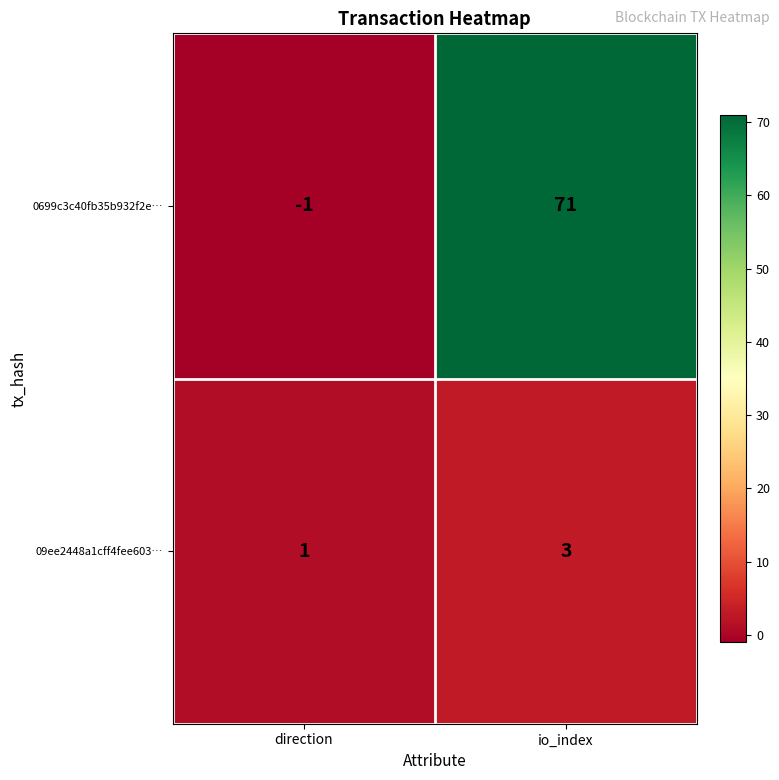

Reading left to right, list all the values displayed in this chart.

0699c3c40fb35b932f2e…: direction=-1	io_index=71
09ee2448a1cff4fee603…: direction=1	io_index=3